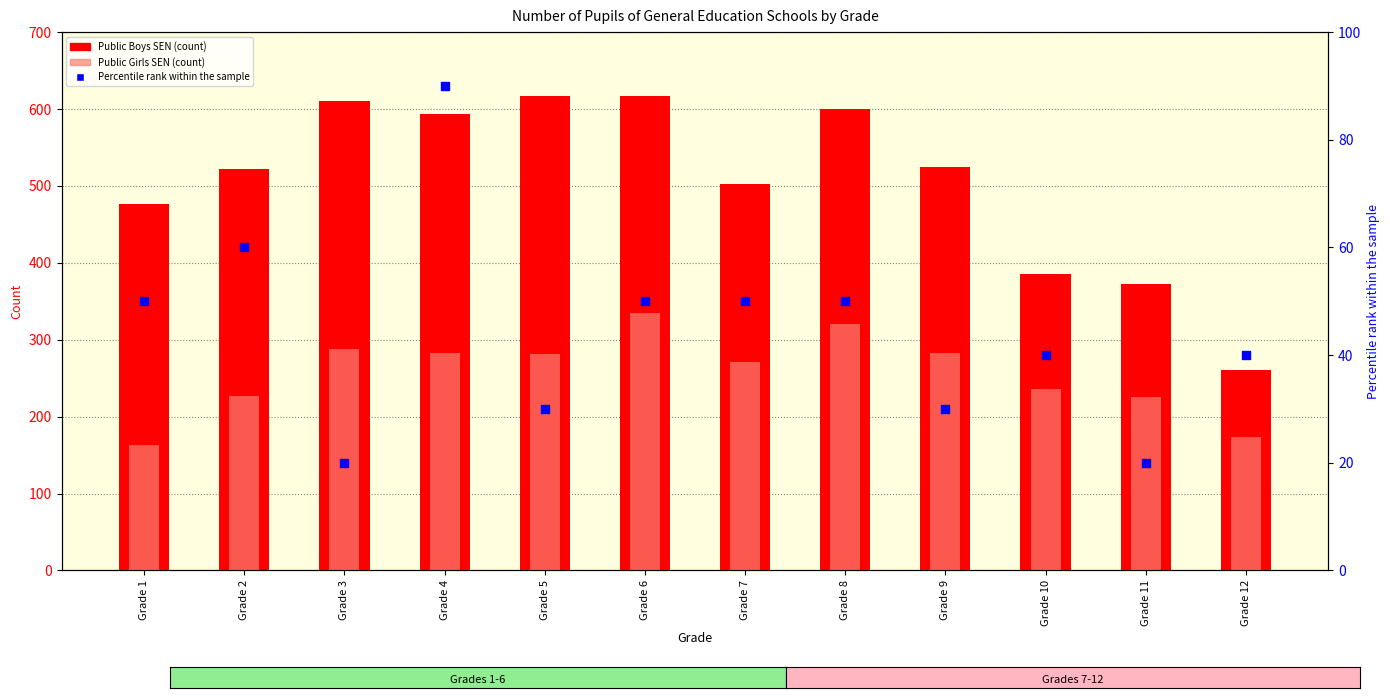

What is the total value across all series at Grade 9?

838